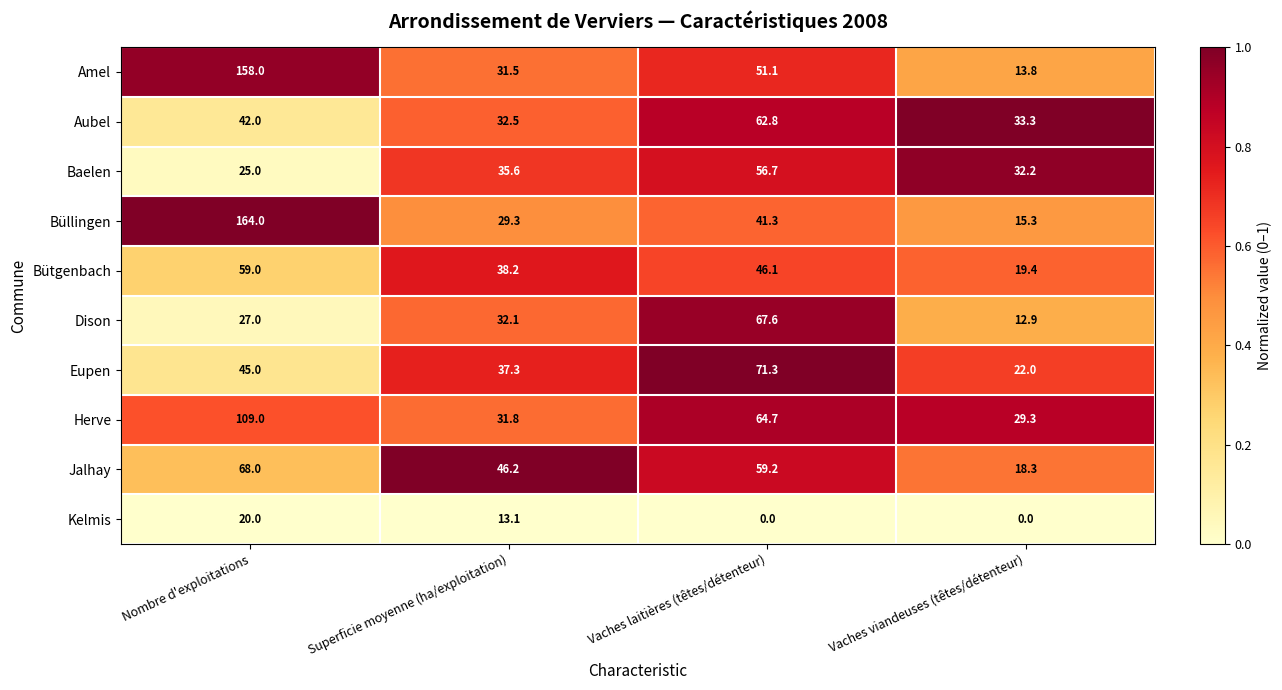

At Superficie moyenne (ha/exploitation), list the series in order from smallest to largest.

Kelmis, Büllingen, Amel, Herve, Dison, Aubel, Baelen, Eupen, Bütgenbach, Jalhay